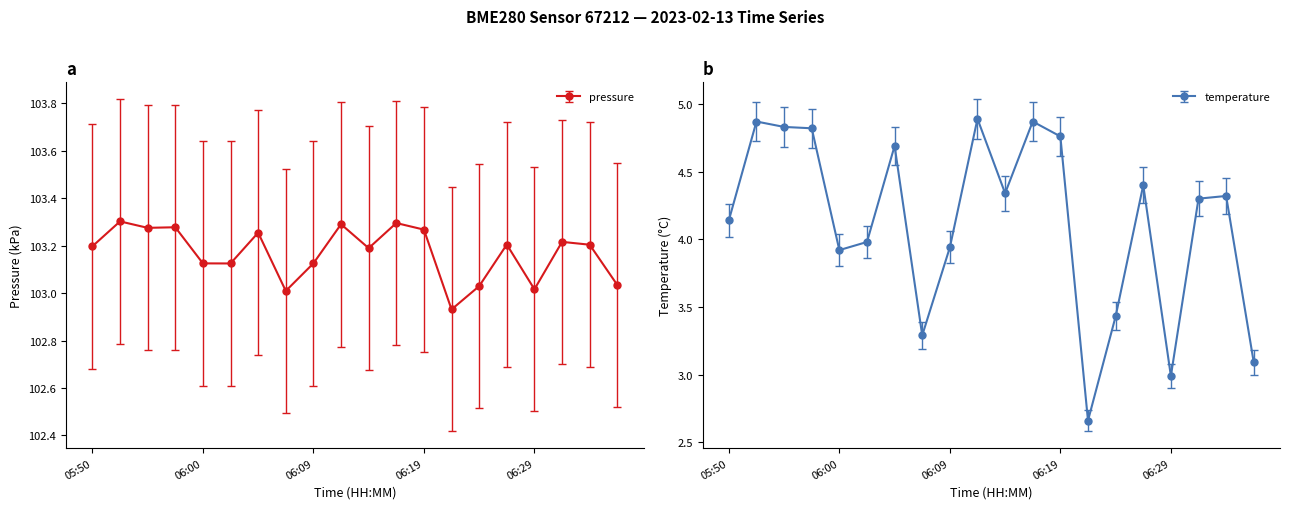

List the series in order of their overall mean, lowest first.

temperature, pressure